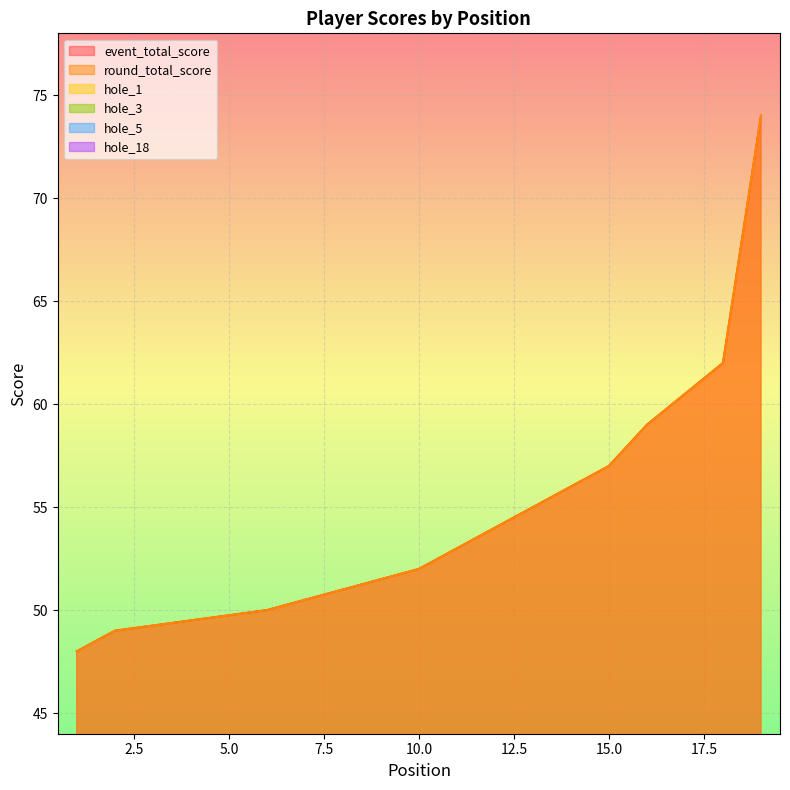

Reading left to right, extract all data points from this chart.

event_total_score: 48	49	49	49	49	50	50	51	51	52	52	54	55	56	57	59	59	62	74
round_total_score: 48	49	49	49	49	50	50	51	51	52	52	54	55	56	57	59	59	62	74
hole_1: 2	3	3	4	3	3	4	5	4	3	4	4	3	4	5	4	4	4	4
hole_3: 3	2	3	3	4	4	2	4	2	3	4	5	5	3	3	4	4	3	4
hole_5: 2	3	3	2	2	2	4	2	3	3	2	3	5	3	2	3	3	3	5
hole_18: 3	2	3	1	1	2	2	2	4	2	2	2	3	2	4	3	4	3	5